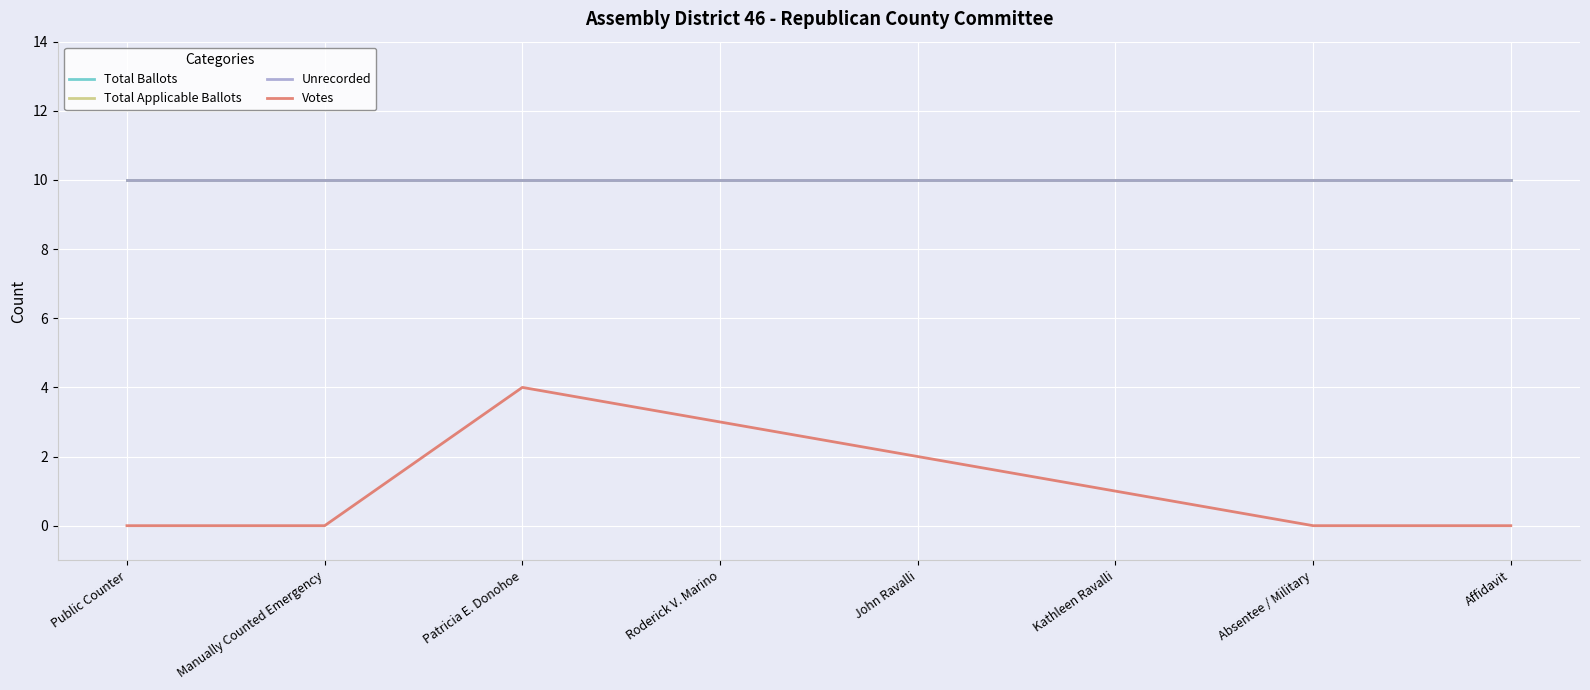

Is this an area chart (filled region under the line)?

No